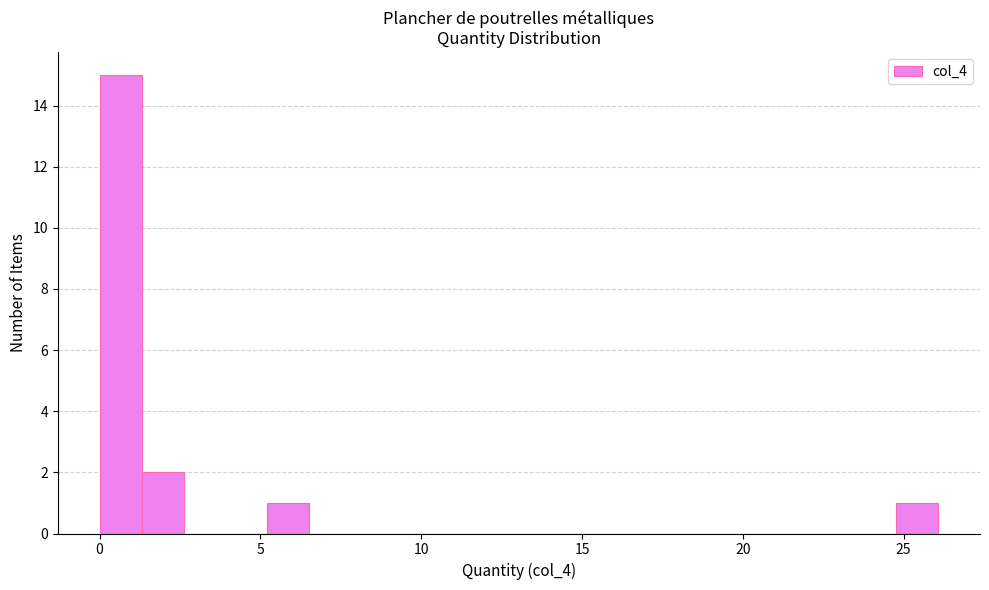

Read against the x-axis, roughly where is the centre of the tallest bar?

0.5